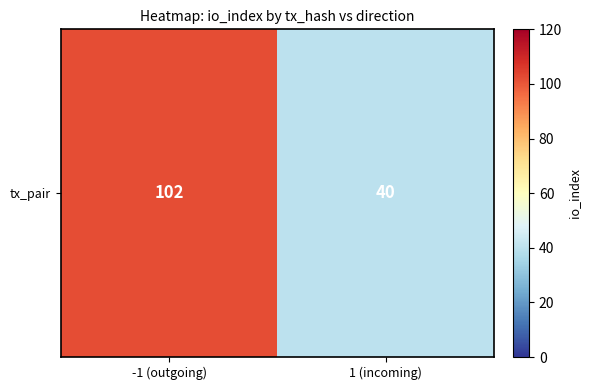

What is the sum of the values at 1 (incoming) and -1 (outgoing)?

142